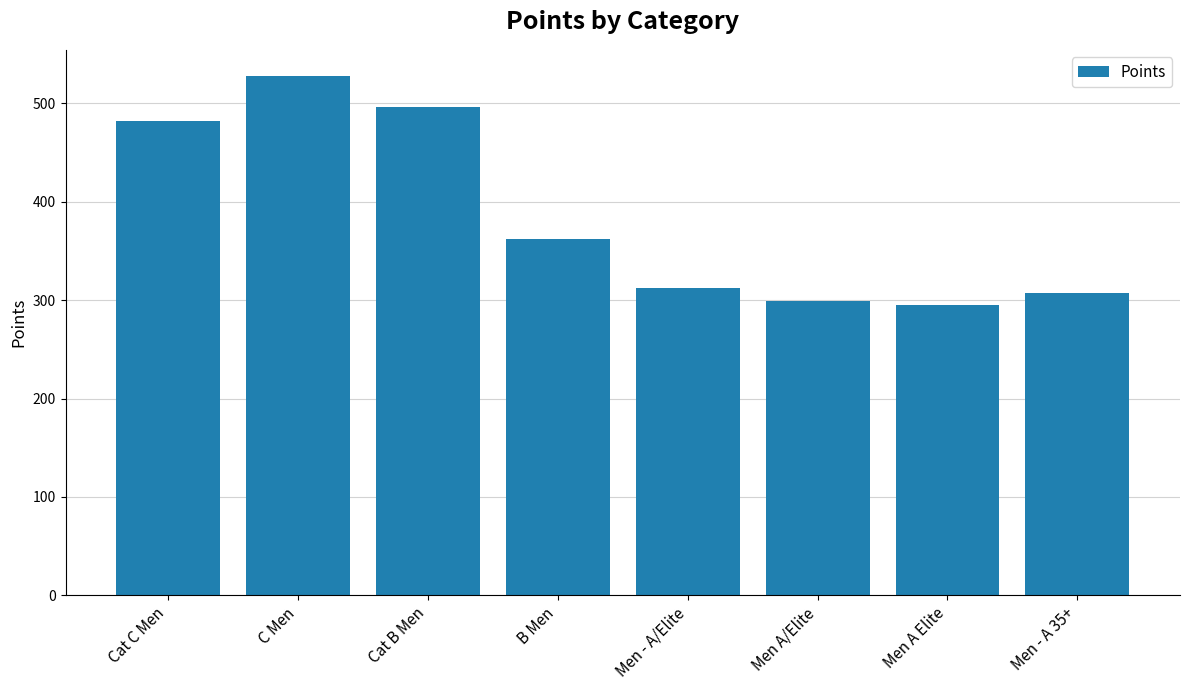

At which label is the value closest to 411?

B Men